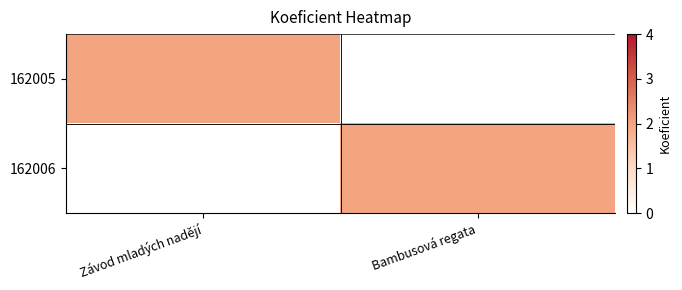

At Bambusová regata, list the series in order from smallest to largest.

162005, 162006